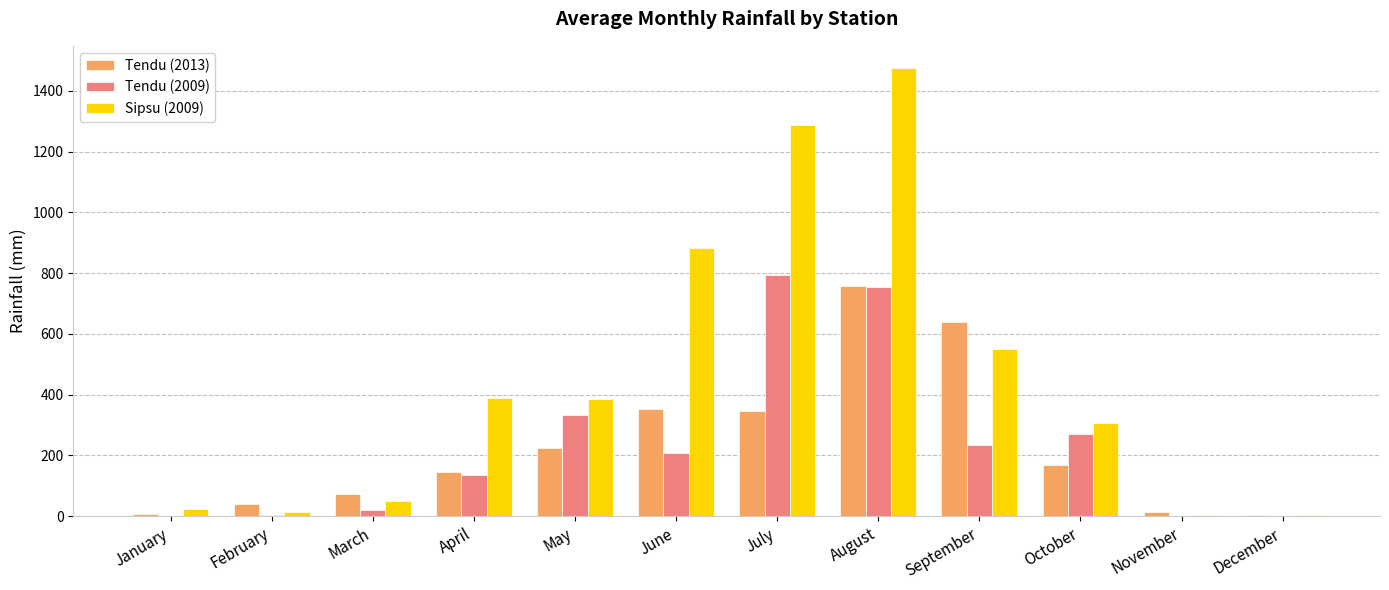

Between January and August, which series saw the biggest shift?

Sipsu (2009)